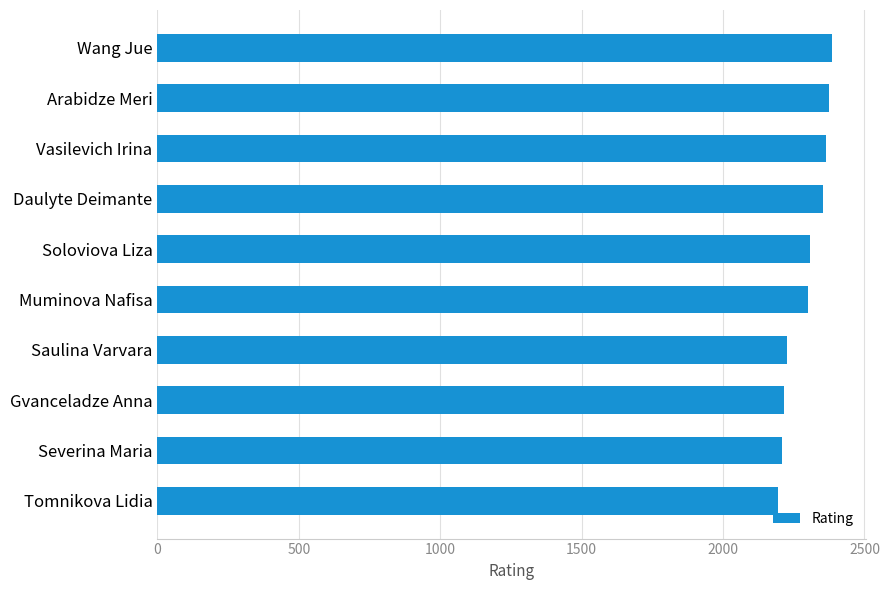

Approximately how many times larger is the value at Vasilevich Irina compared to Daulyte Deimante?

1.0